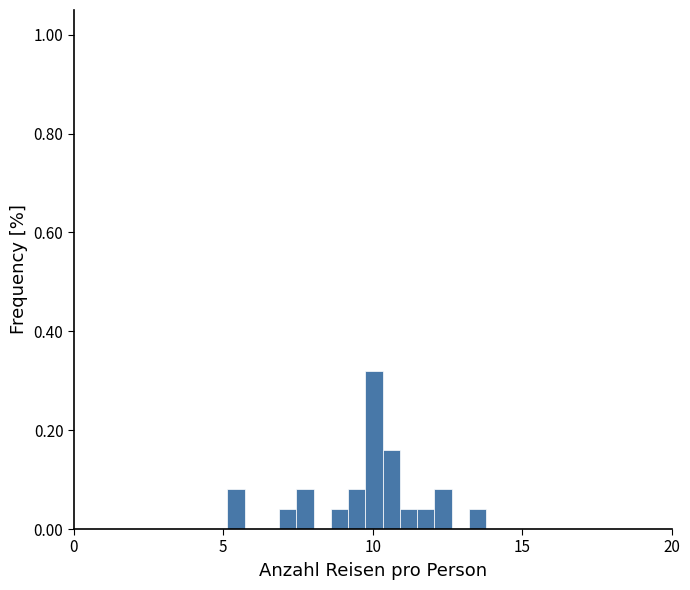

Read against the x-axis, roughly where is the centre of the tallest bar?

10.0